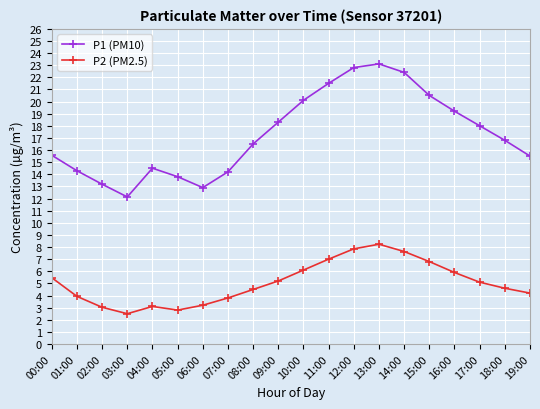

Which category has the highest value in the P2 (PM2.5) series?

13:00